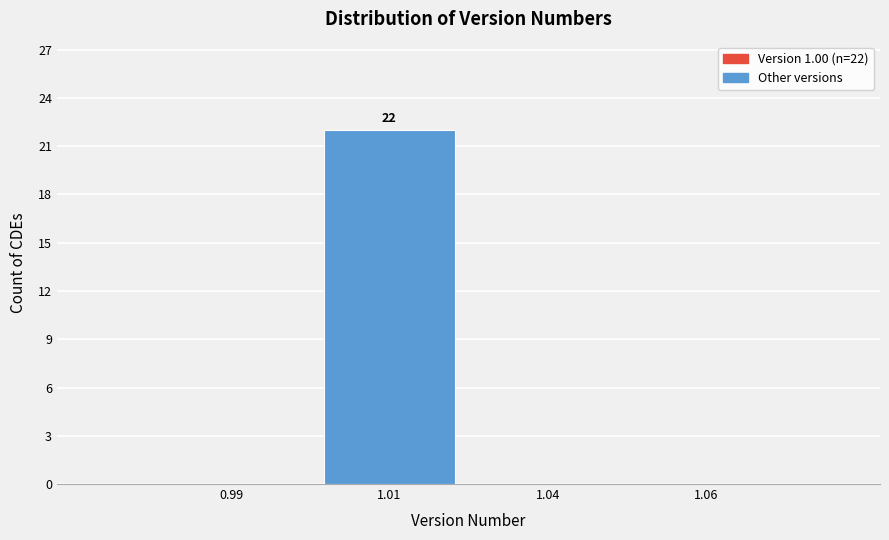

Reading left to right, list all the values displayed in this chart.

0.99=0	1.01=22	1.04=0	1.06=0